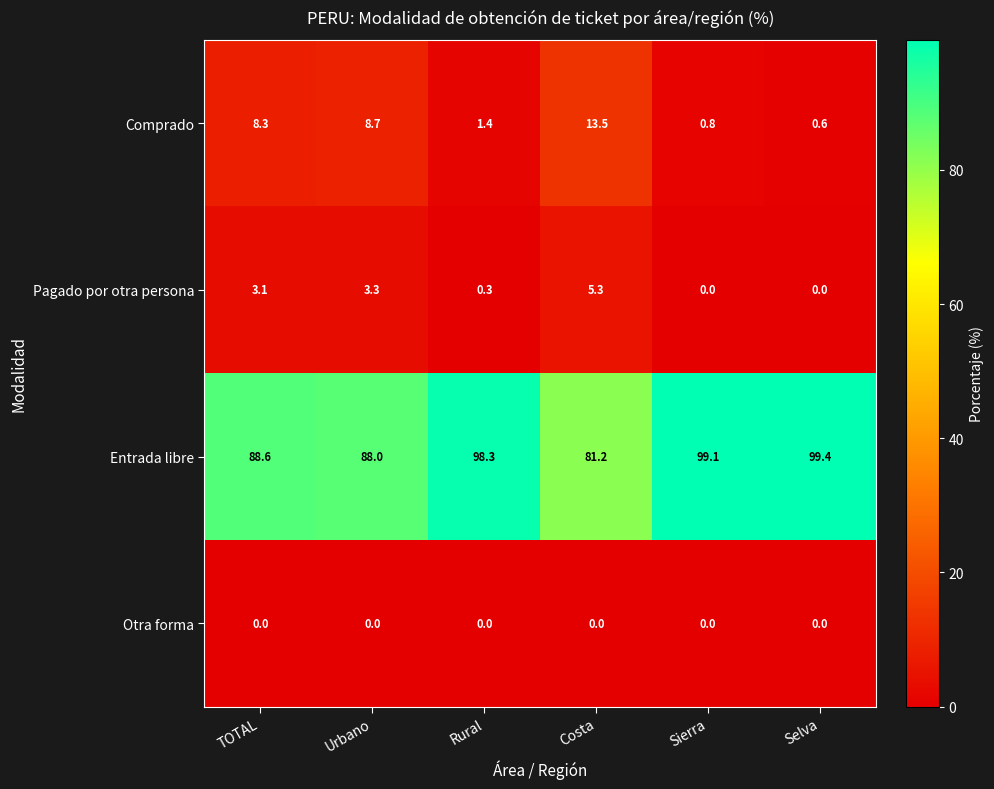

What is the total value across all series at TOTAL?

100.0